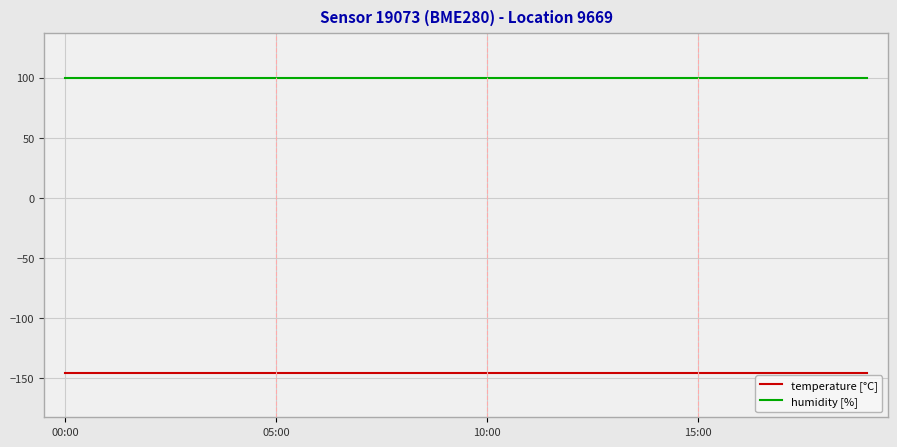

What is the minimum value for humidity [%]?

100.0